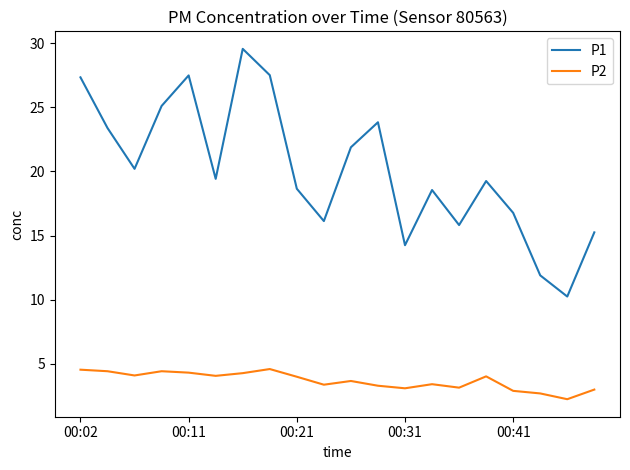

True or false: P1 and P2 intersect in this chart.

False